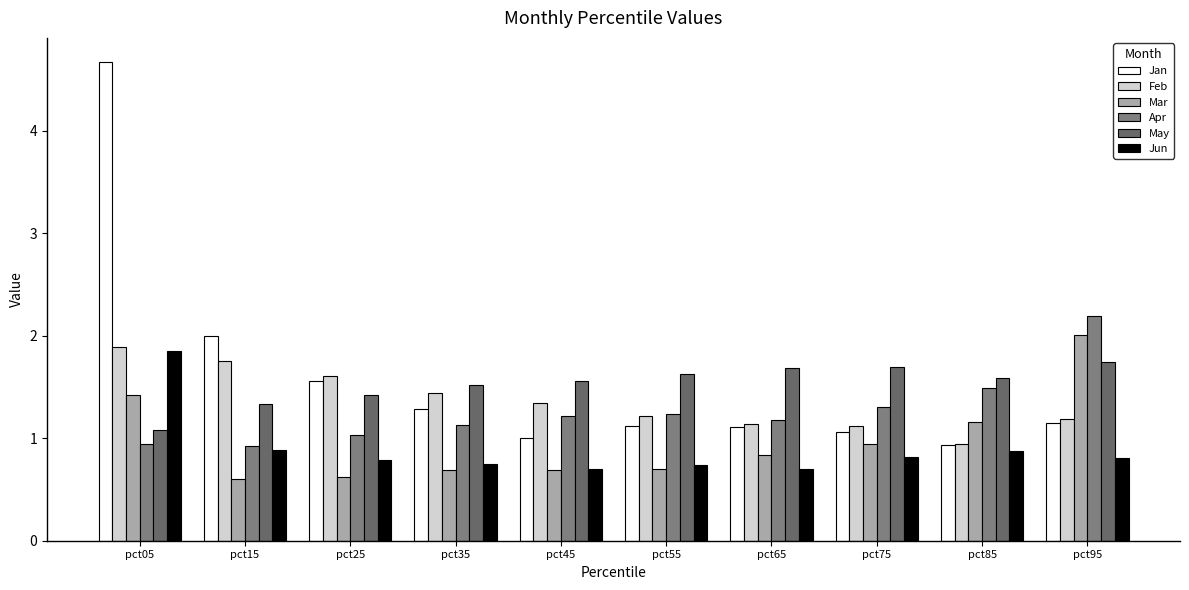

The Mar series shows 1.1 at pct65. True or false?

False